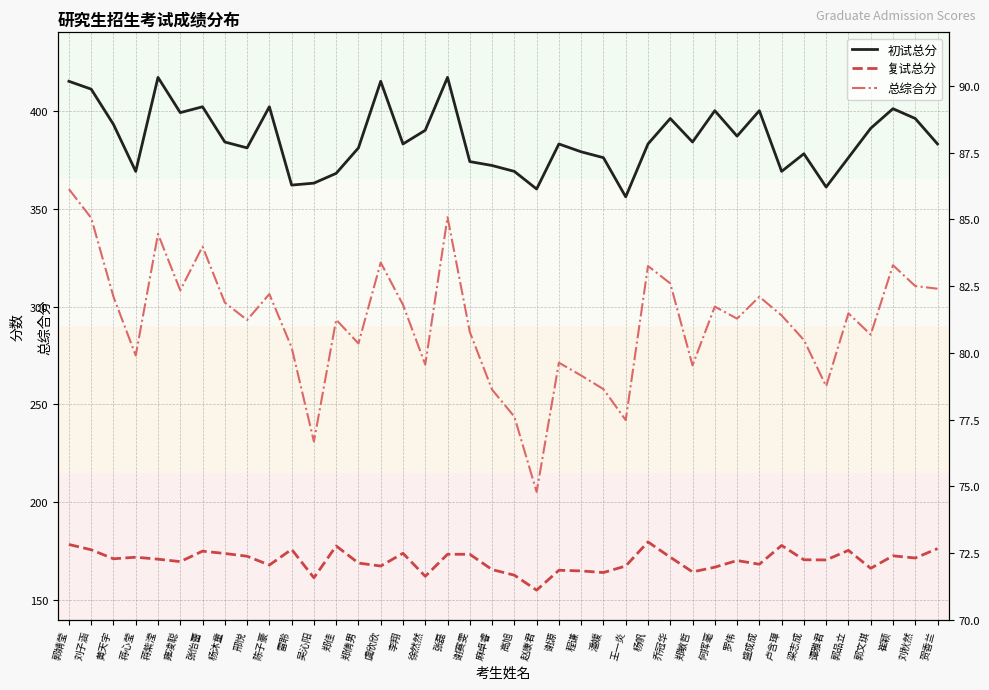

True or false: 总综合分 and 复试总分 intersect in this chart.

False